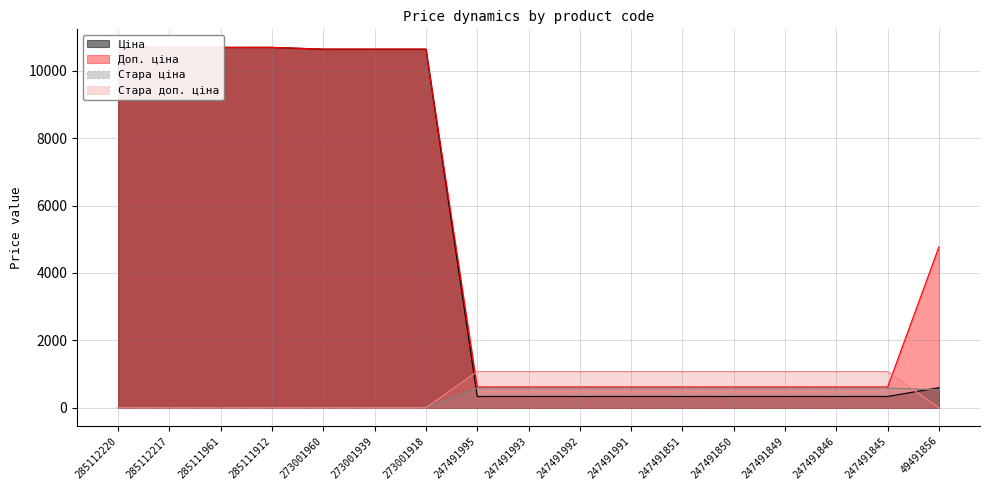

Count the number of data series in this chart.

4